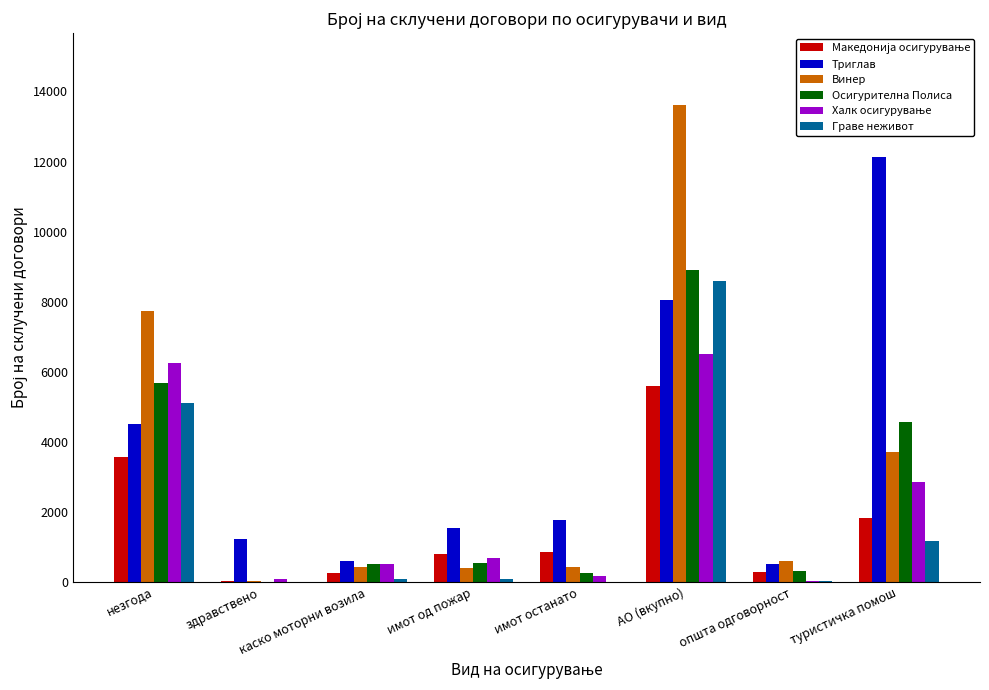

Where is Граве неживот nearest to the value 4295?

незгода